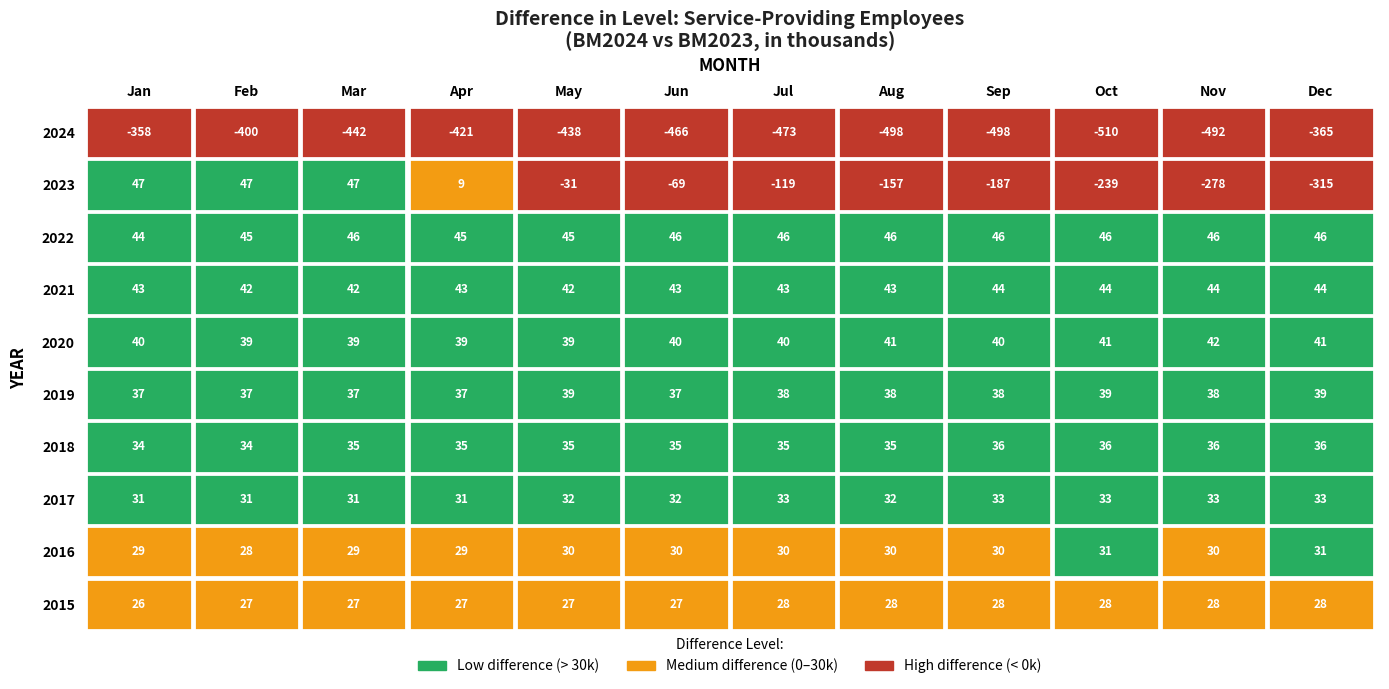

Rank the series by their maximum value, from highest to lowest.

2023, 2022, 2021, 2020, 2019, 2018, 2017, 2016, 2015, 2024